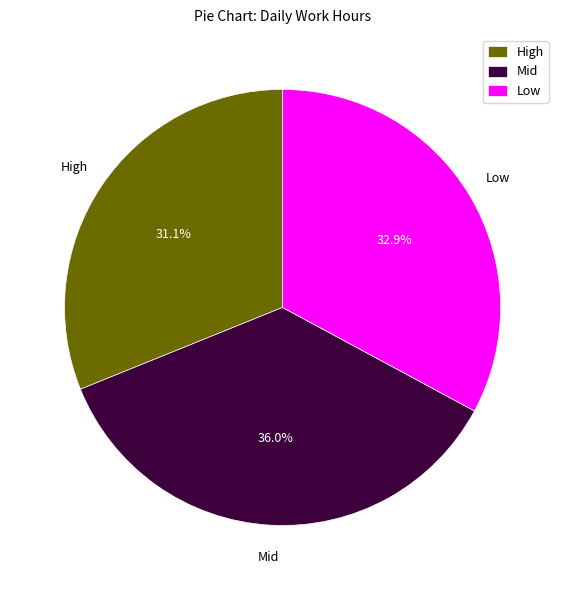

Between Low and Mid, which is larger?

Mid